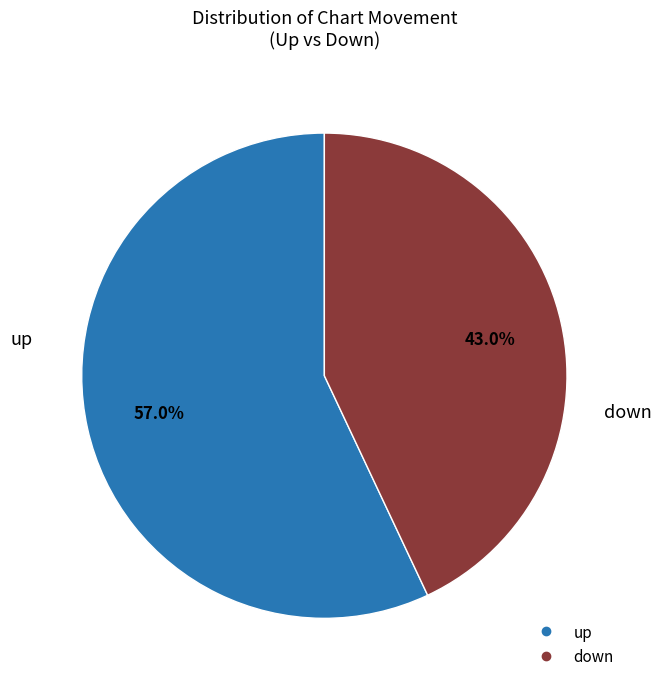

What percentage is the up slice, to the nearest percent?

57%